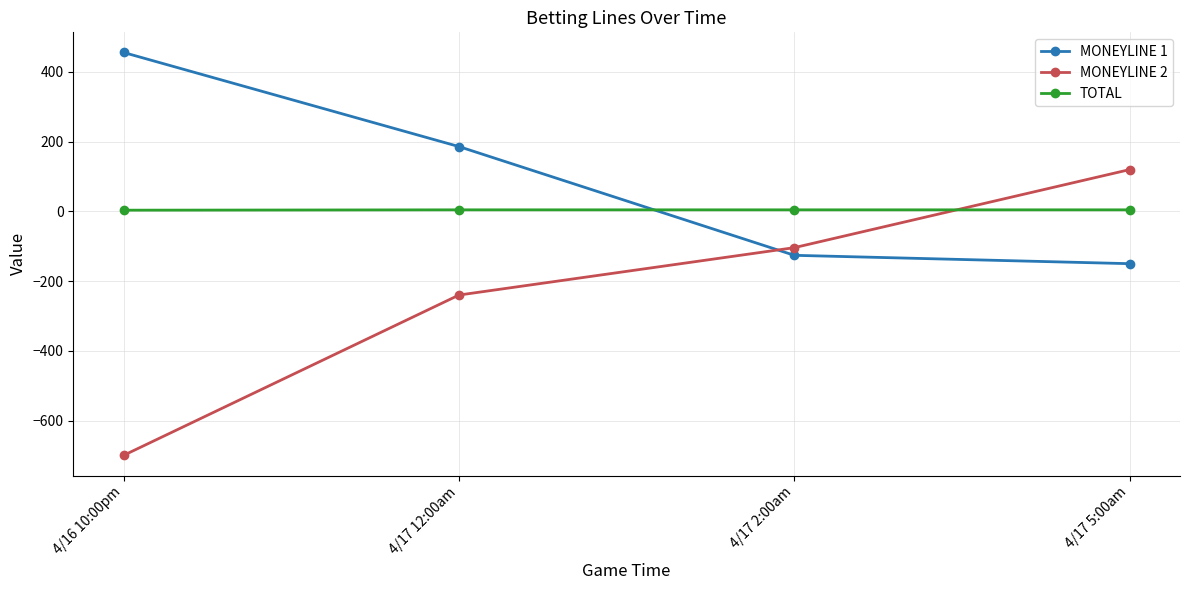

What is the smallest value displayed?

-700.0